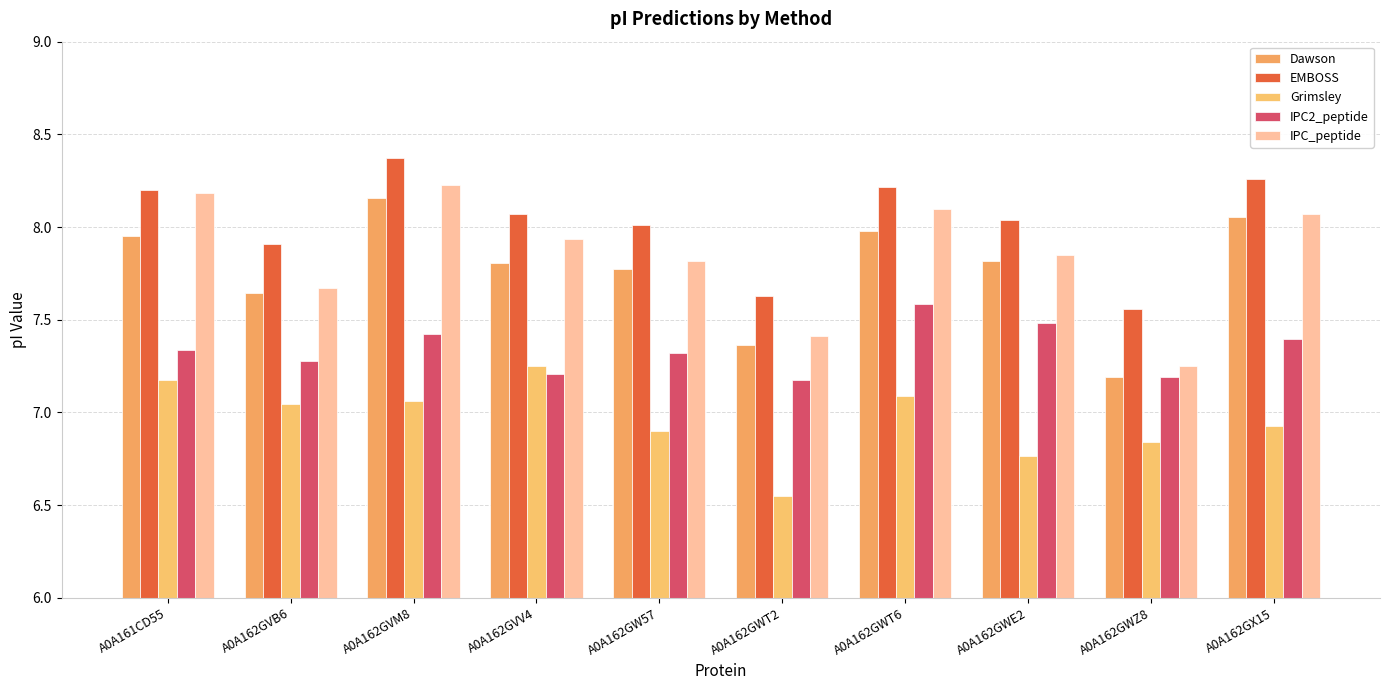

Which series has the widest spread of values?

IPC_peptide